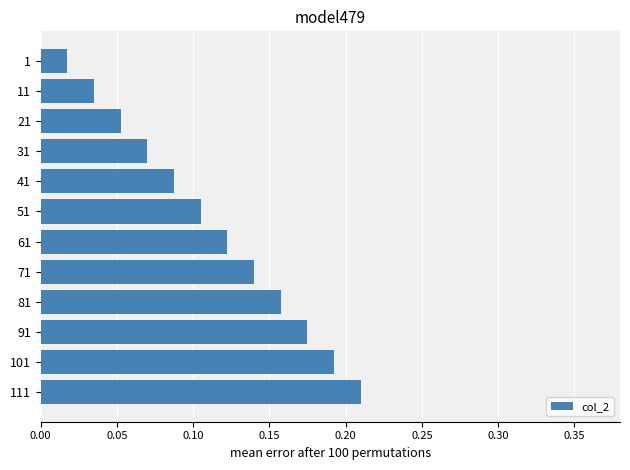

What is the sum of all values?

1.4